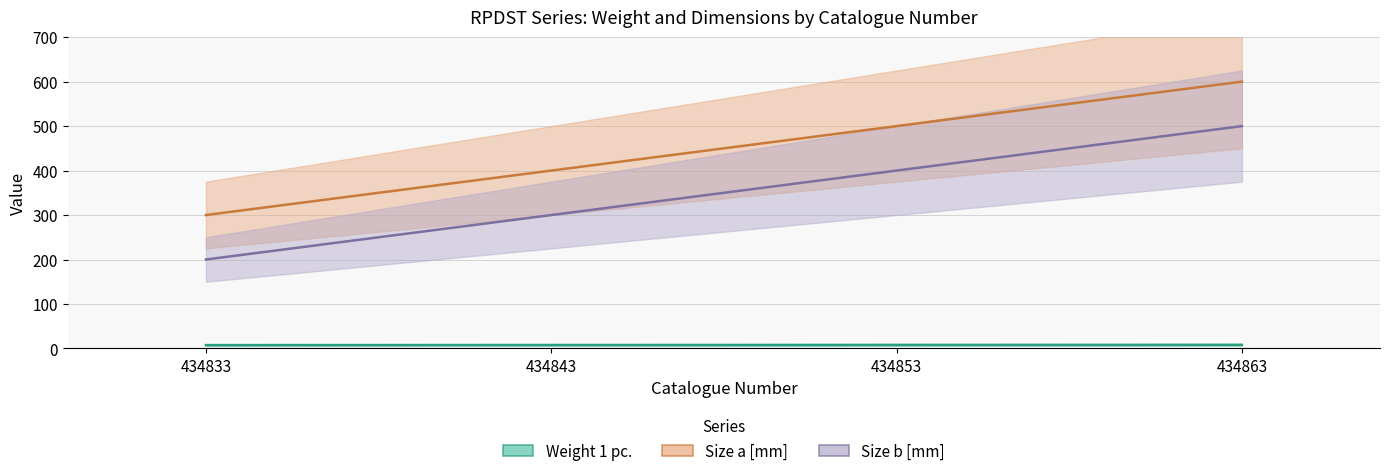

True or false: Weight 1 pc. and Size a [mm] cross at least once.

False